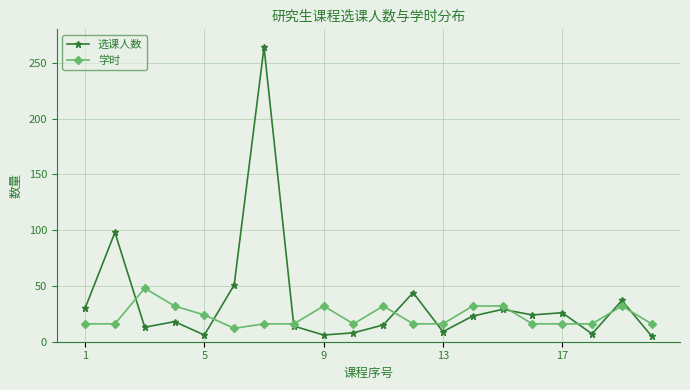

Rank the series by their maximum value, from lowest to highest.

学时, 选课人数